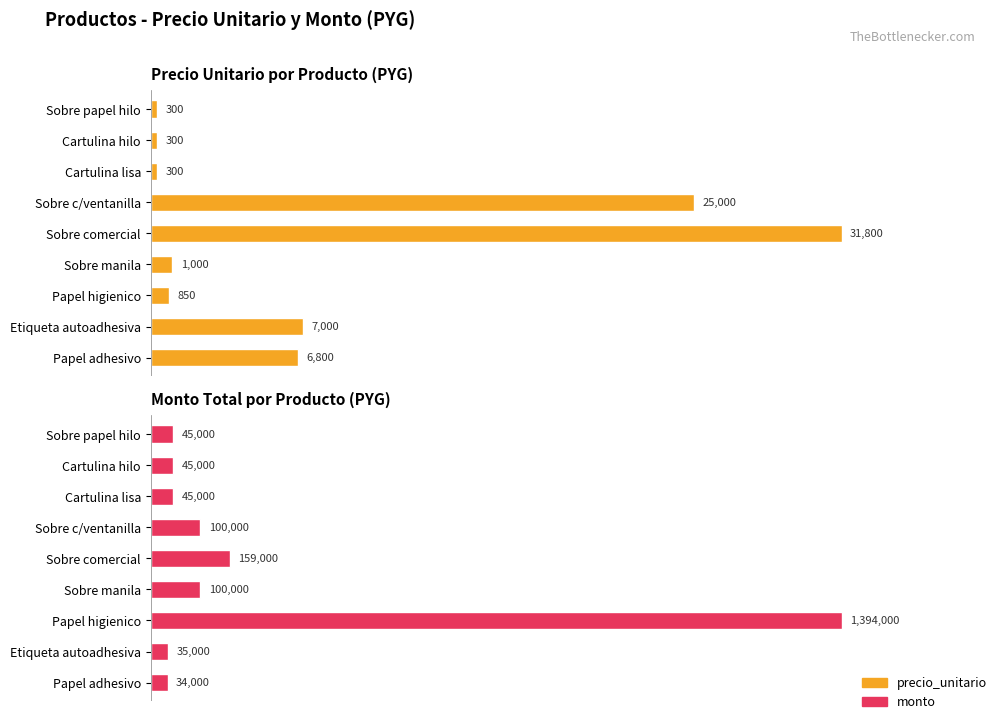

Reading left to right, transcribe all the data shown in this chart.

precio_unitario: 300	300	300	25000	31800	1000	850	7000	6800
monto: 45000	45000	45000	100000	159000	100000	1394000	35000	34000